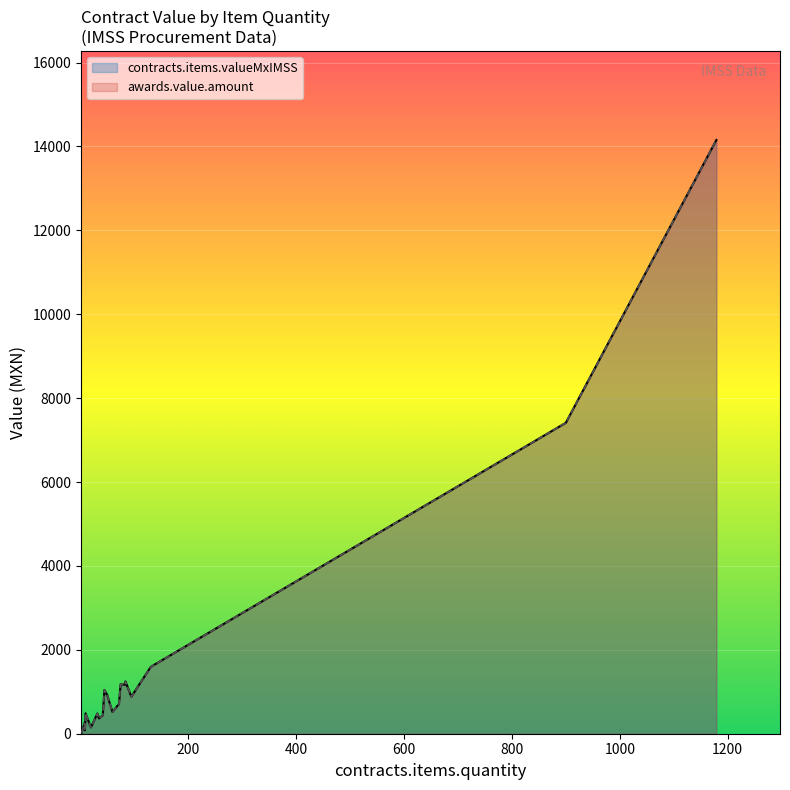

What is the difference between the second highest and minimum values in the contracts.items.valueMxIMSS series?

7389.2